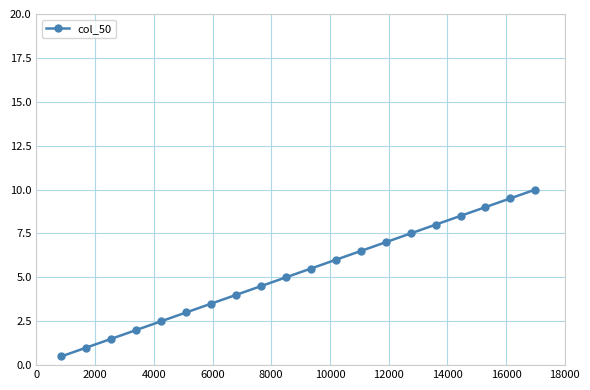

What is the value of the 7th point from the left?

3.5